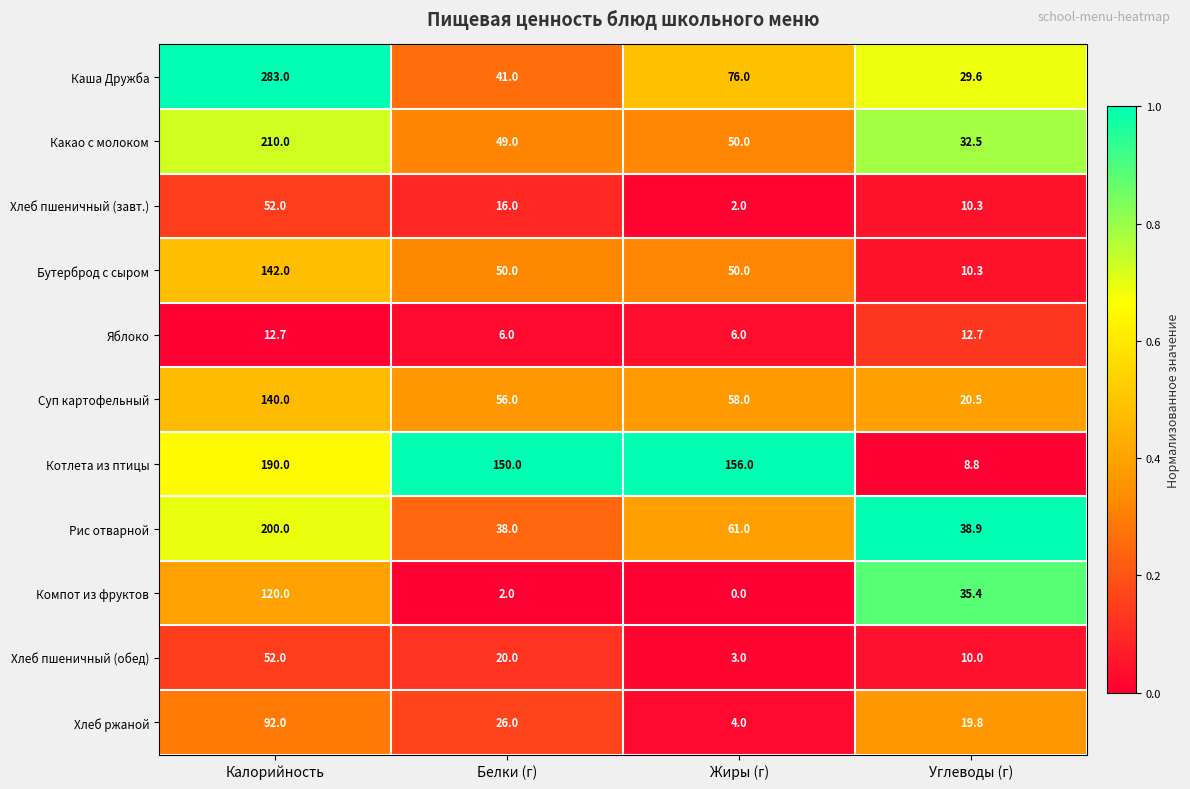

At which label does Компот из фруктов first exceed 35?

Калорийность